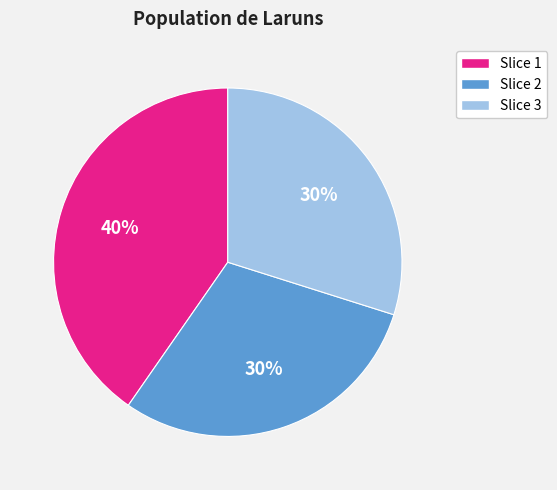

Does any single category account for the majority?

No